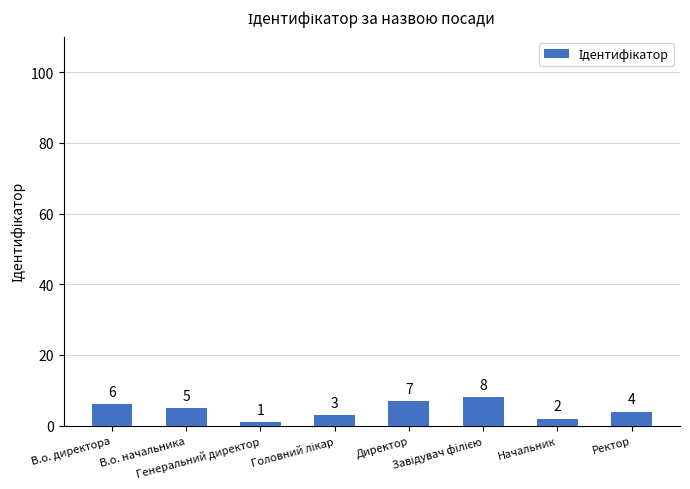

What is the change in value from В.о. директора to Директор?

+1